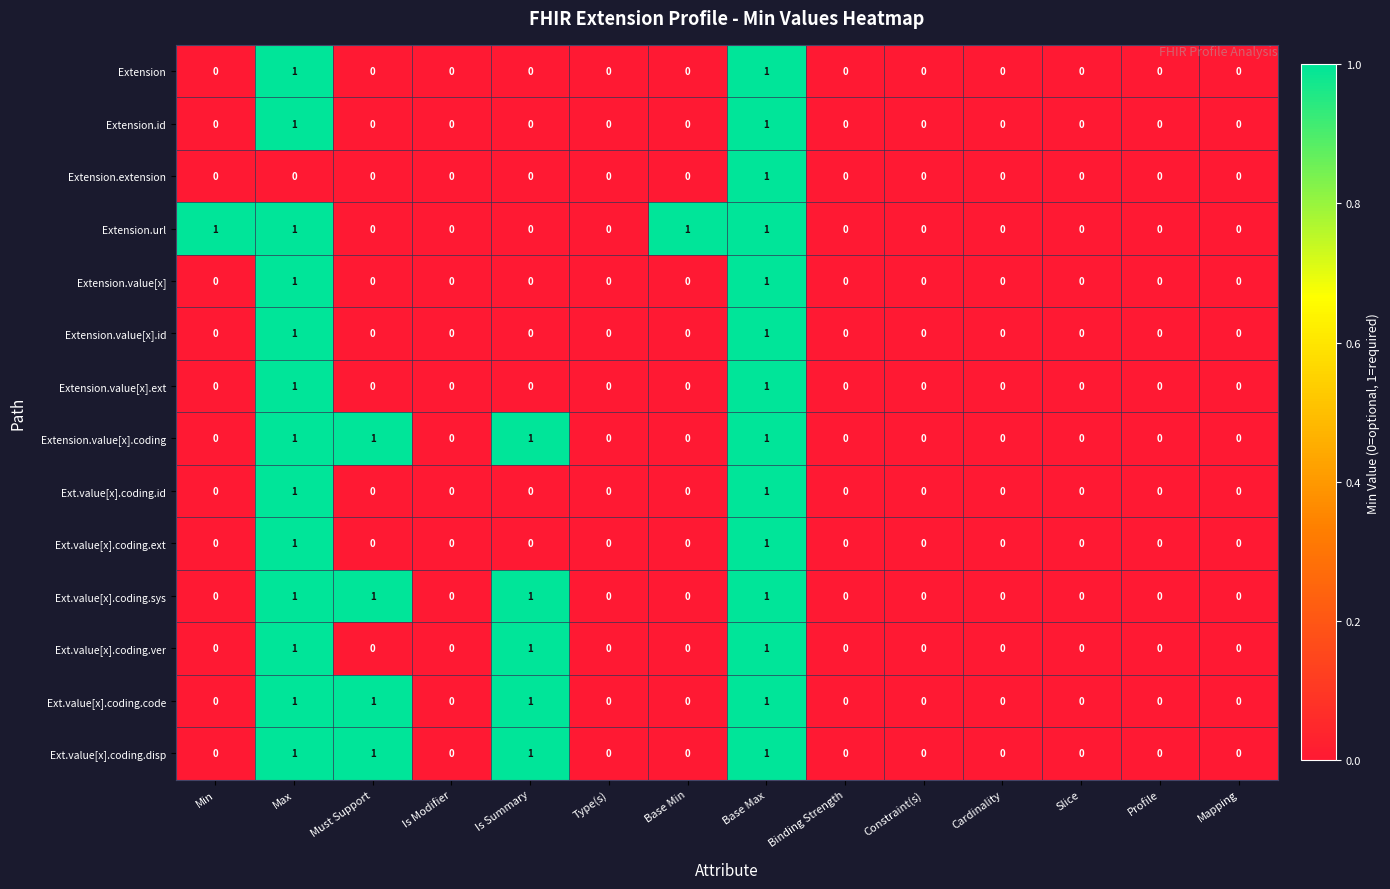

How many Ext.value[x].coding.sys values are between 0 and 1?

14